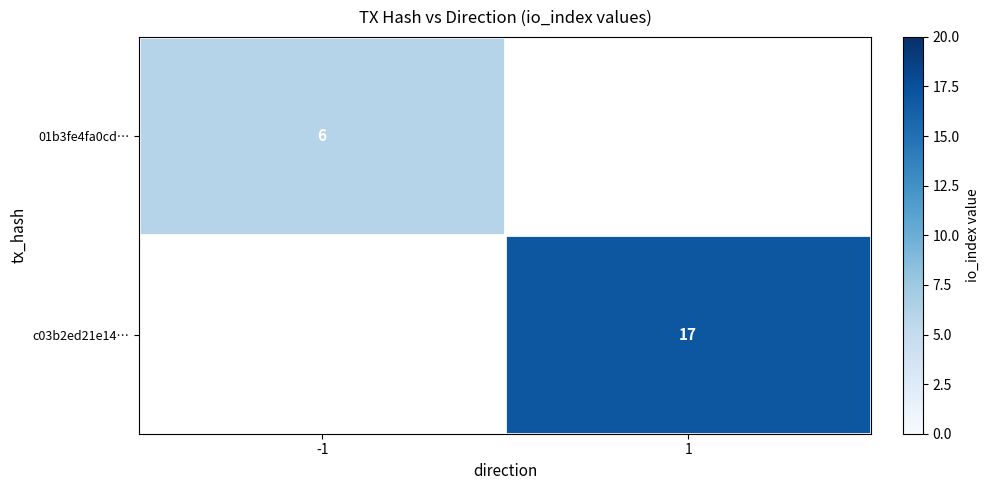

Is it true that c03b2ed21e14… equals 17 at 1?

True